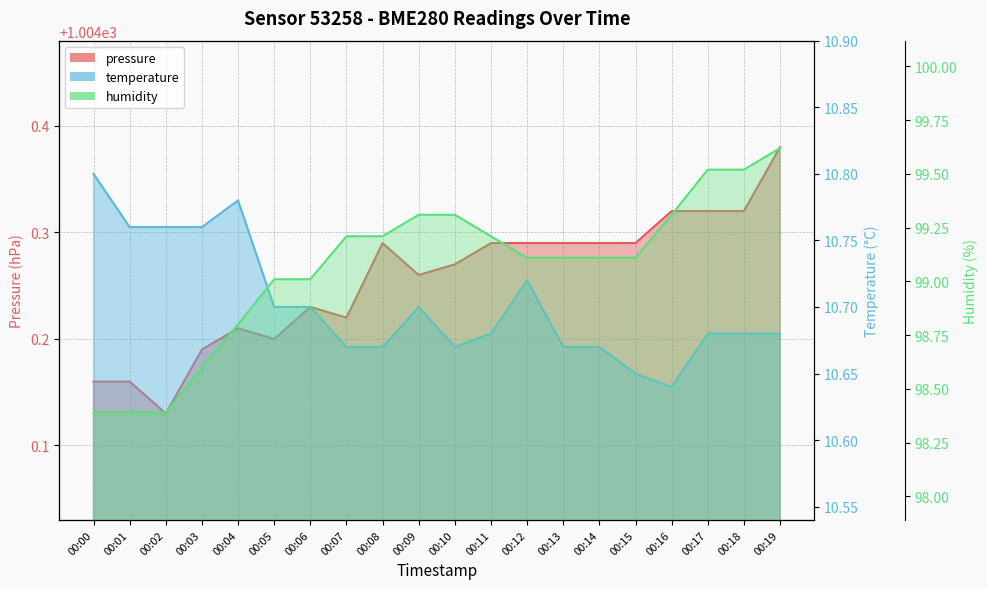

Reading left to right, extract all data points from this chart.

pressure: 00:00=1004.2	00:01=1004.2	00:02=1004.1	00:03=1004.2	00:04=1004.2	00:05=1004.2	00:06=1004.2	00:07=1004.2	00:08=1004.3	00:09=1004.3	00:10=1004.3	00:11=1004.3	00:12=1004.3	00:13=1004.3	00:14=1004.3	00:15=1004.3	00:16=1004.3	00:17=1004.3	00:18=1004.3	00:19=1004.4
temperature: 00:00=10.8	00:01=10.8	00:02=10.8	00:03=10.8	00:04=10.8	00:05=10.7	00:06=10.7	00:07=10.7	00:08=10.7	00:09=10.7	00:10=10.7	00:11=10.7	00:12=10.7	00:13=10.7	00:14=10.7	00:15=10.7	00:16=10.6	00:17=10.7	00:18=10.7	00:19=10.7
humidity: 00:00=98.4	00:01=98.4	00:02=98.4	00:03=98.6	00:04=98.8	00:05=99.0	00:06=99.0	00:07=99.2	00:08=99.2	00:09=99.3	00:10=99.3	00:11=99.2	00:12=99.1	00:13=99.1	00:14=99.1	00:15=99.1	00:16=99.3	00:17=99.5	00:18=99.5	00:19=99.6